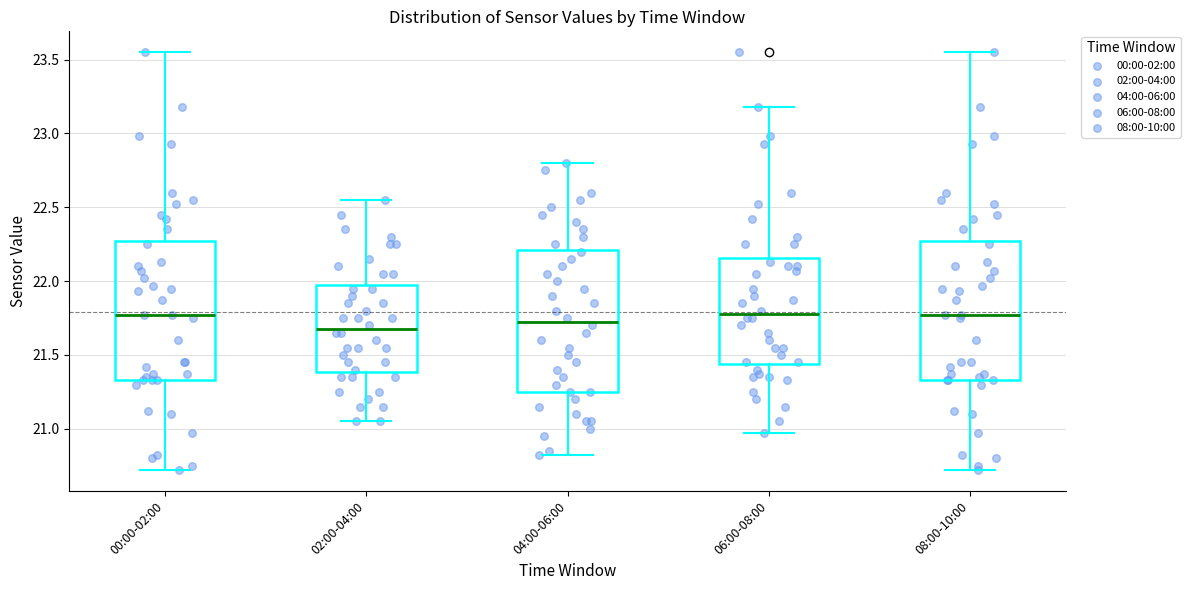

Where is the lower edge of the box for 00:00-02:00 on the y-axis? The values are not printed on the chart, so give them approximately, as read against the axis.

21.35